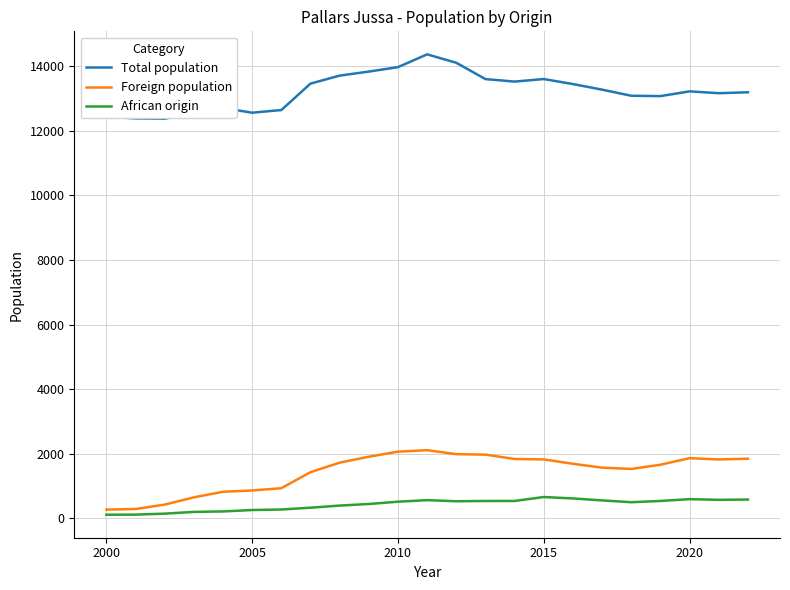

Which series has the largest total across all categories?

Total population